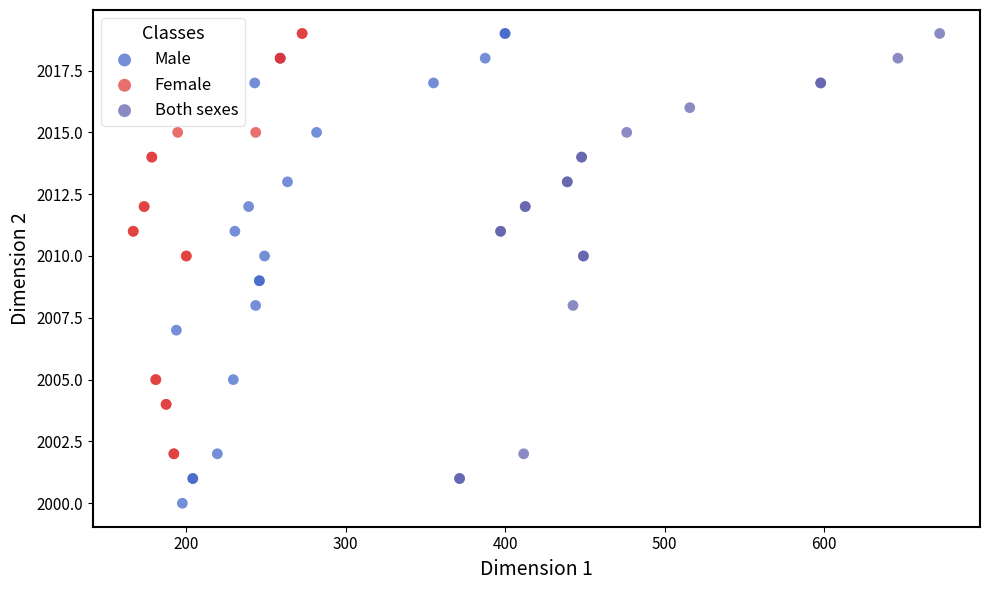

Which series has the widest spread of Y values?

Male